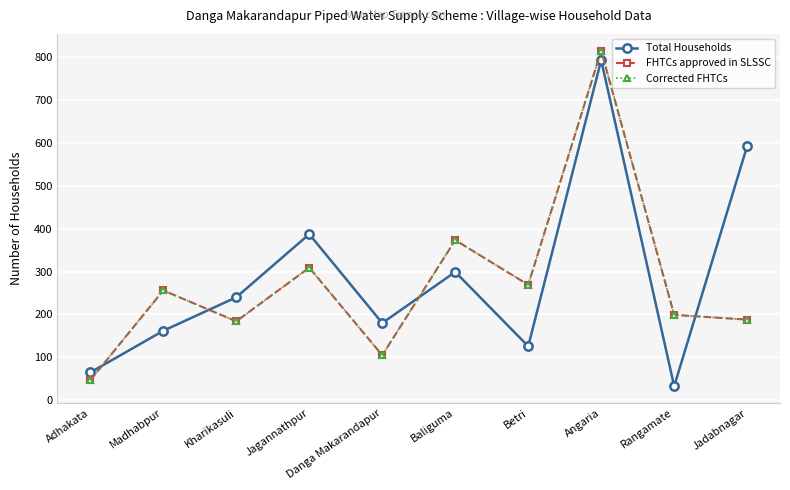

Where is the first local maximum for FHTCs approved in SLSSC?

Madhabpur